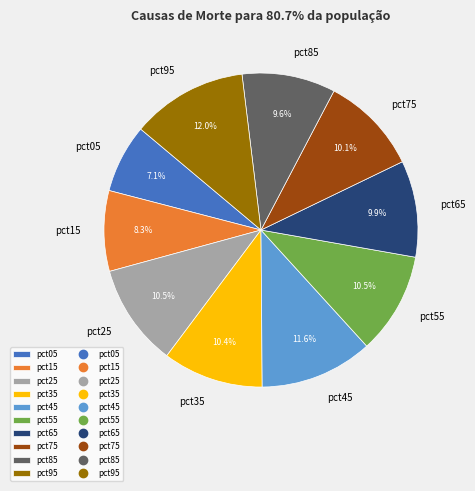

The pct65 slice represents 1% of the pie. True or false?

False